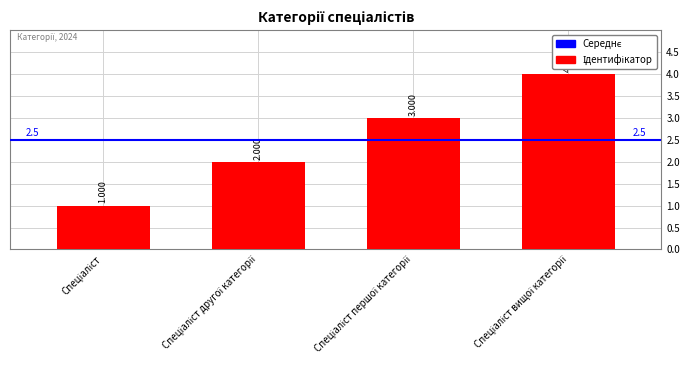

What is the difference between the second highest and minimum values?

2